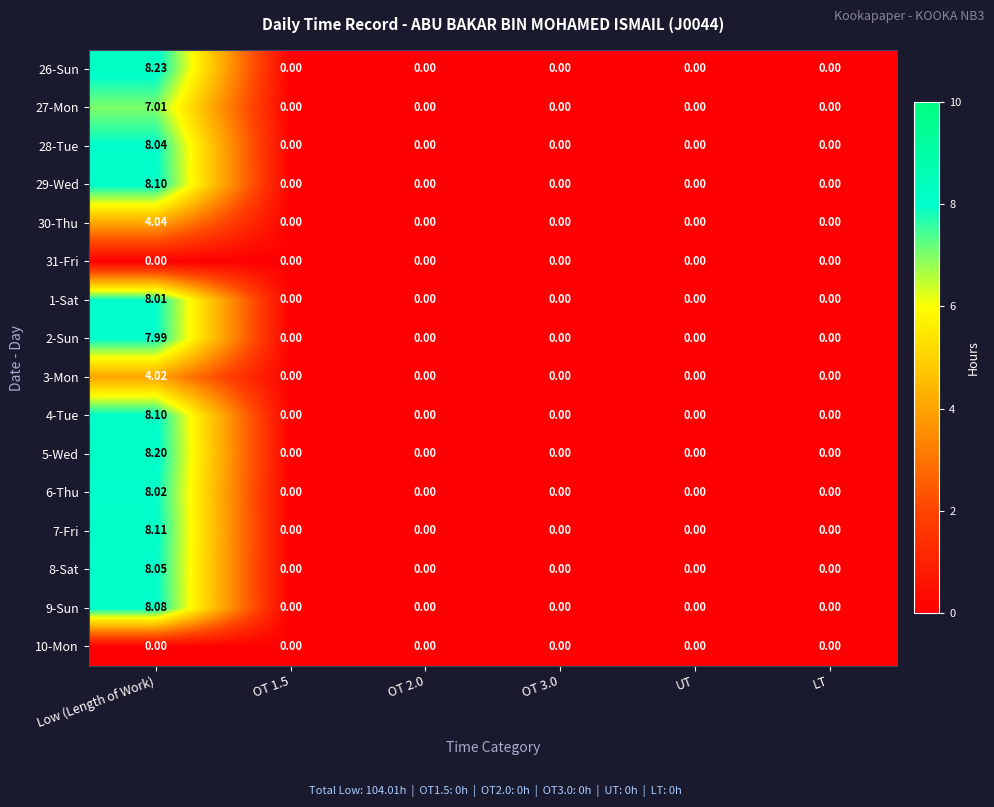

Which category has the highest value across all series?

Low (Length of Work)